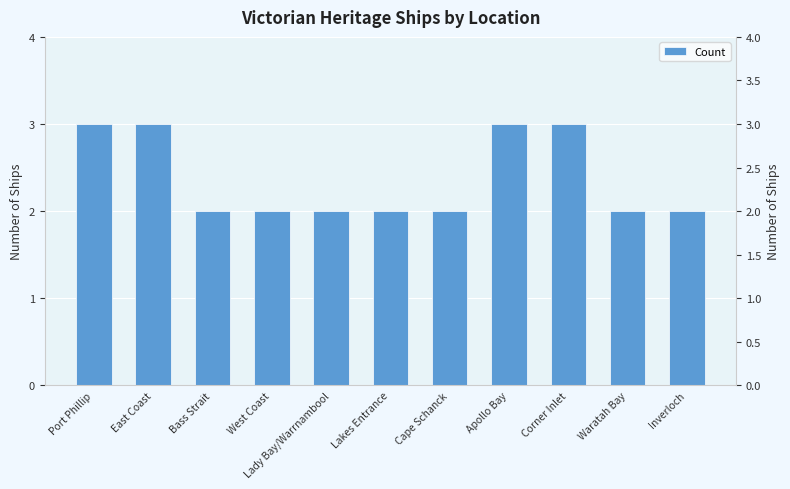

Reading right to left, transcribe all the data shown in this chart.

Inverloch=2	Waratah Bay=2	Corner Inlet=3	Apollo Bay=3	Cape Schanck=2	Lakes Entrance=2	Lady Bay/Warrnambool=2	West Coast=2	Bass Strait=2	East Coast=3	Port Phillip=3